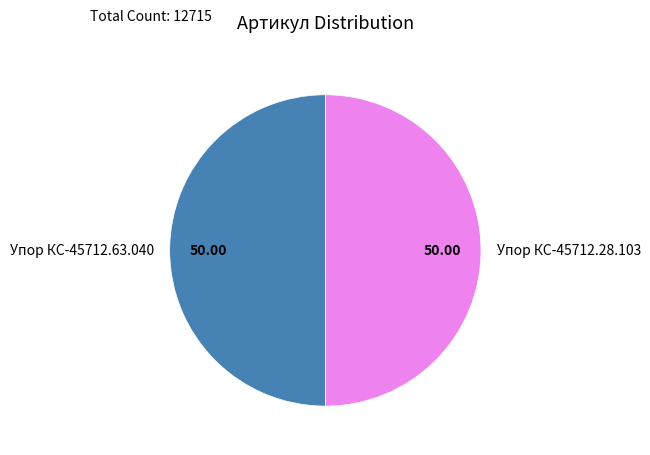

Combined, do Упор КС-45712.28.103 and Упор КС-45712.63.040 account for over 50%?

Yes